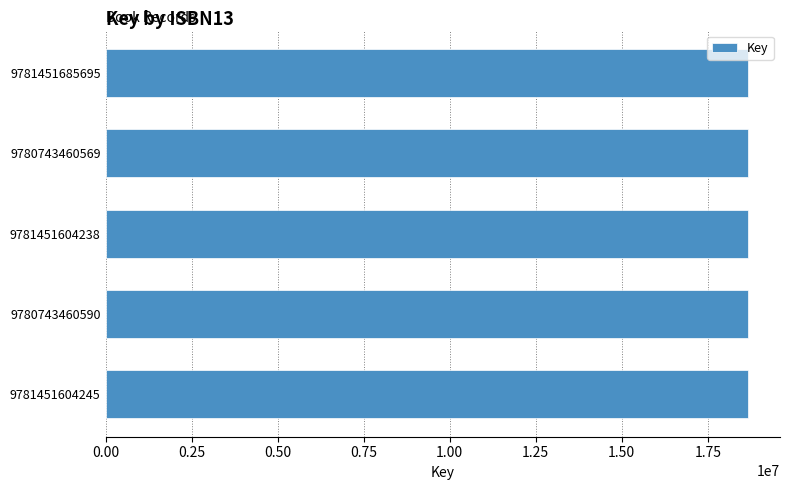

True or false: the data shows 30247658 at 9781451604245.

False